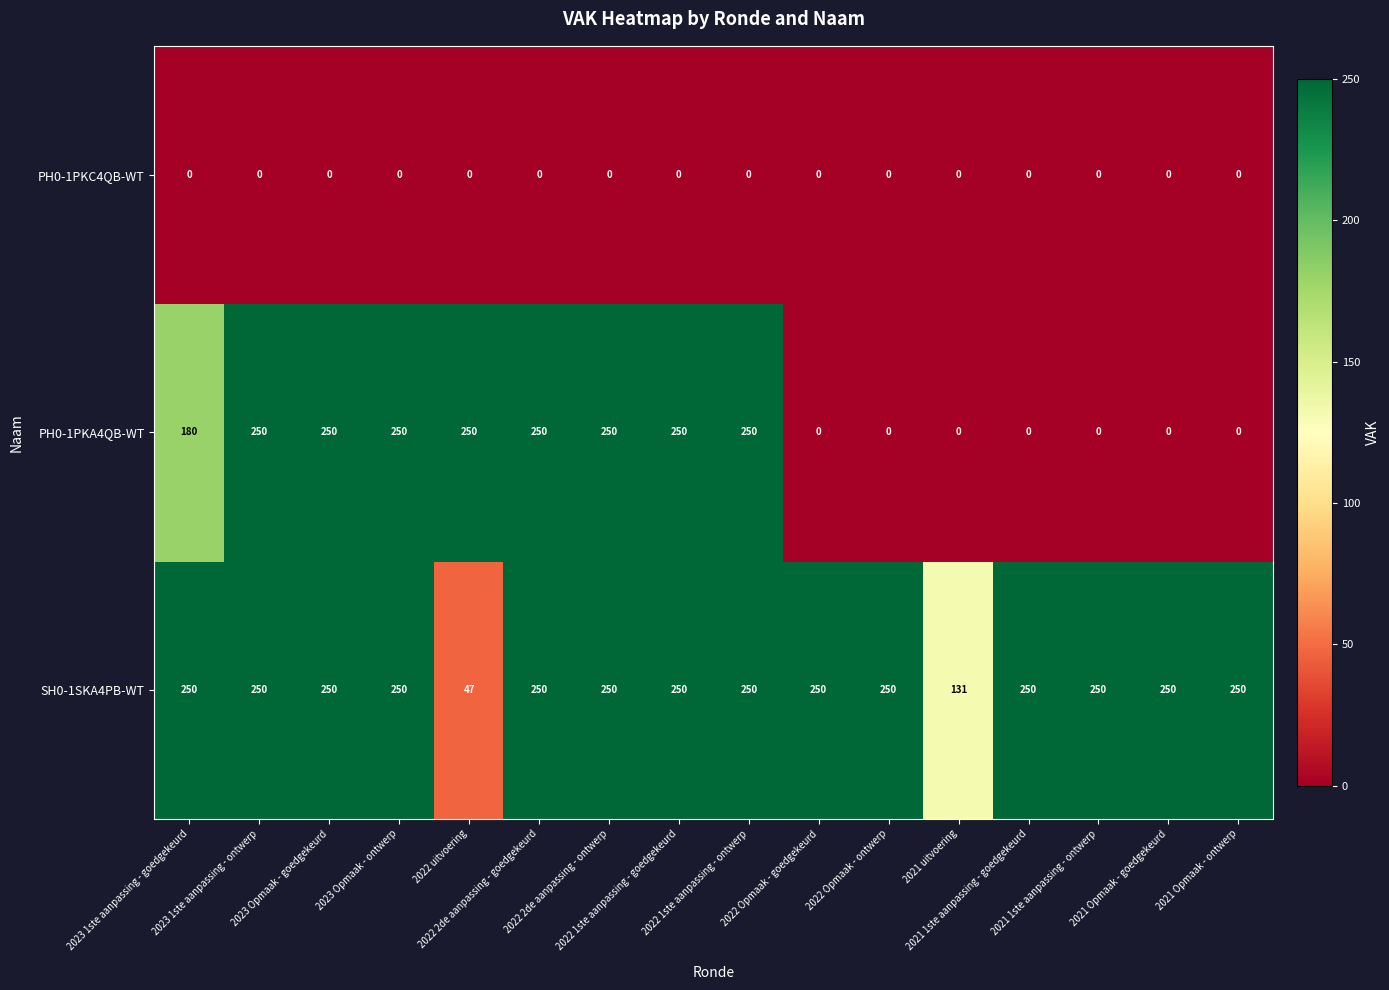

At how many categories does at least one series exceed 53?

16